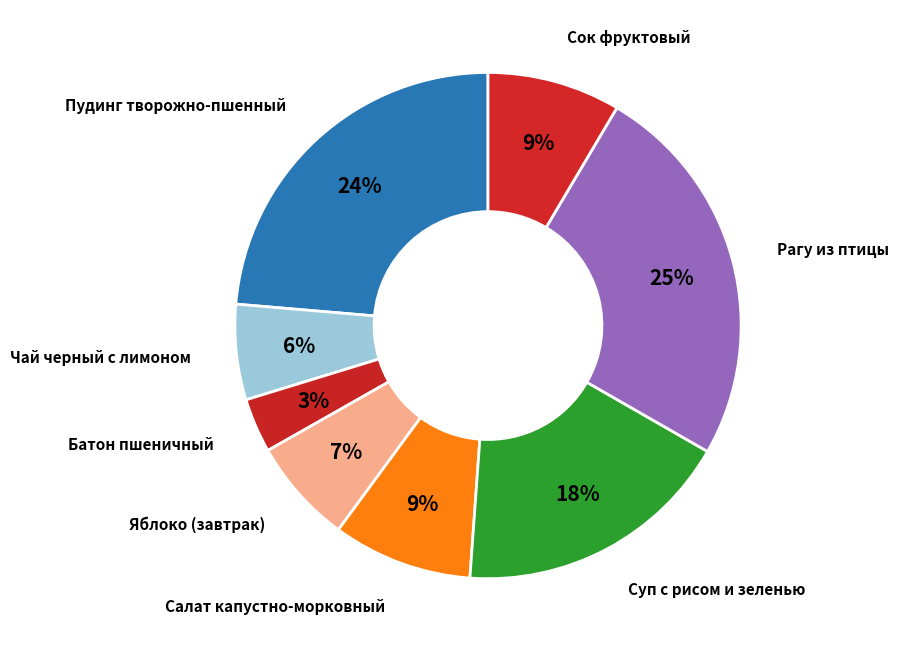

To the nearest percent, what is the average slice percentage?

12%